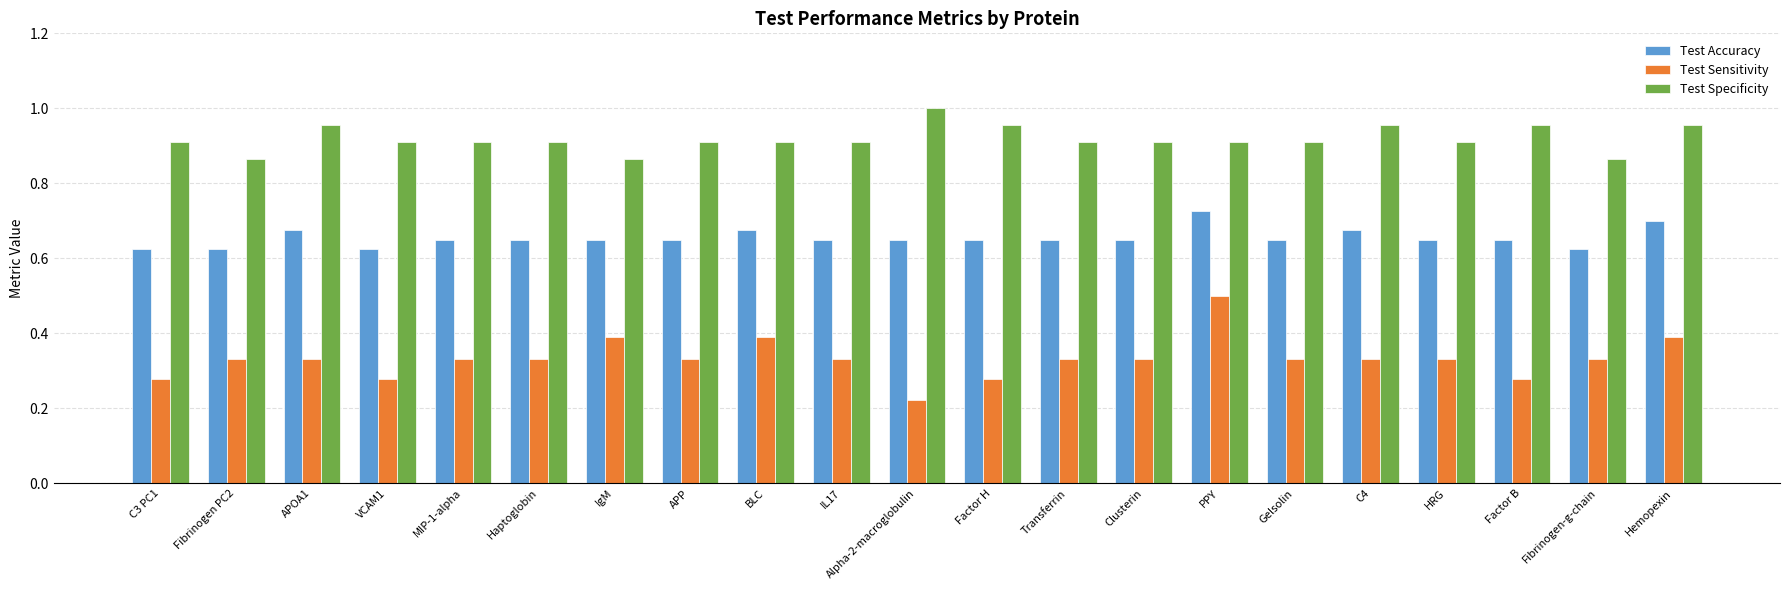

What are all the series names shown in the legend?

Test Accuracy, Test Sensitivity, Test Specificity